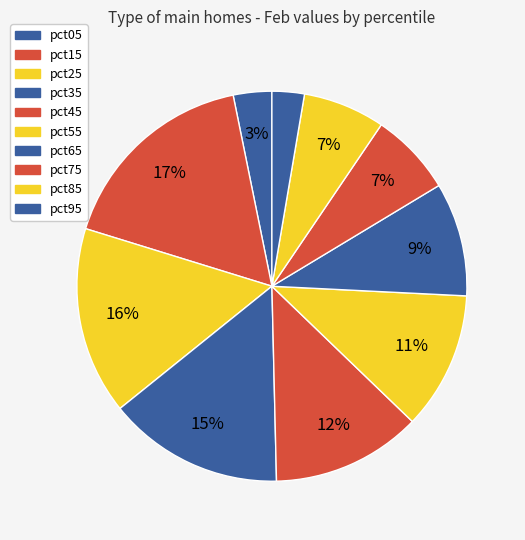

Does pct55 account for over 50% of the chart?

No